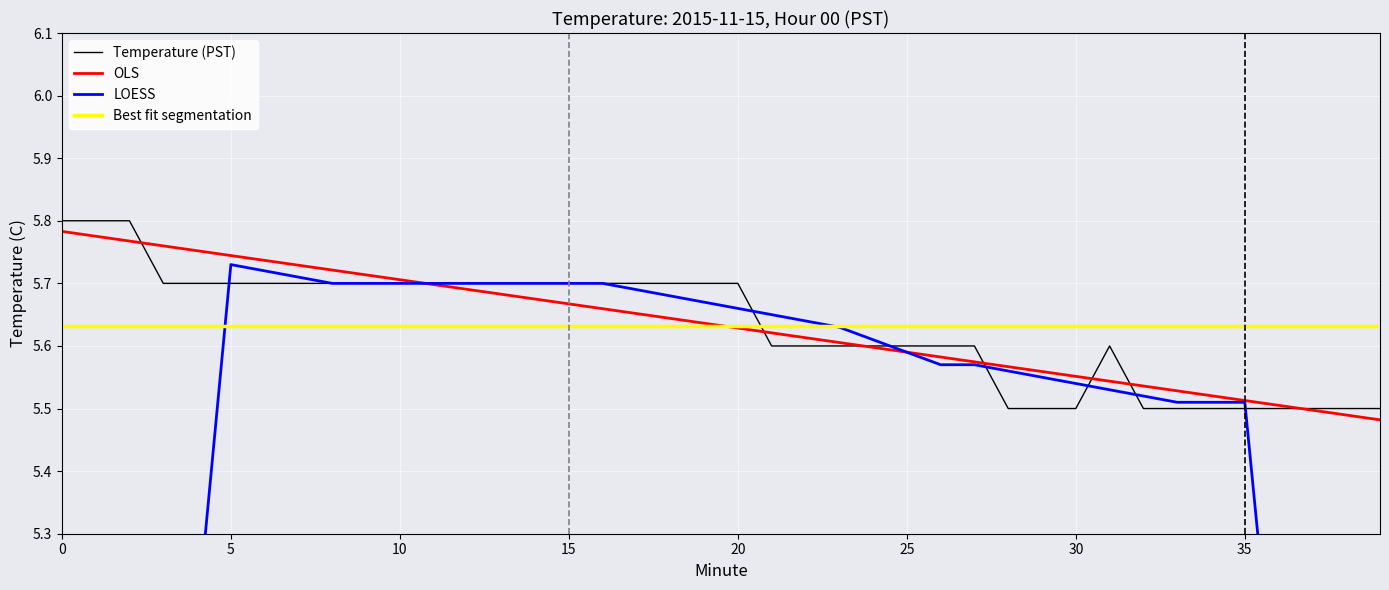

Is this an area chart (filled region under the line)?

No